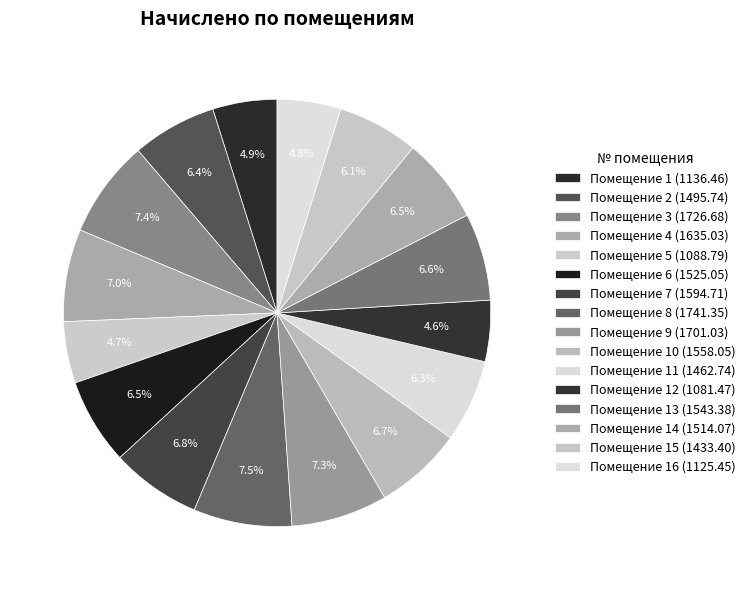

How many segments does this pie chart have?

16